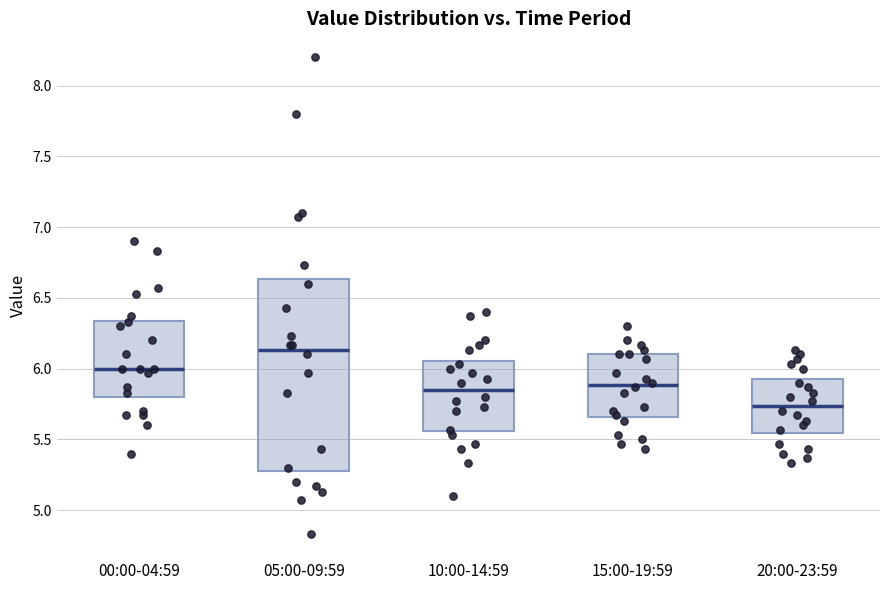

Reading left to right, read every box against the y-axis: the position of its median line, the range the box covers, and the ends of its whiskers. The values are not printed on the chart, so give them approximately, as read against the axis.

00:00-04:59: median 6.00, box 5.80 to 6.35, whiskers 5.40 to 6.90
05:00-09:59: median 6.15, box 5.30 to 6.65, whiskers 4.85 to 8.20
10:00-14:59: median 5.85, box 5.55 to 6.05, whiskers 5.10 to 6.40
15:00-19:59: median 5.90, box 5.65 to 6.10, whiskers 5.45 to 6.30
20:00-23:59: median 5.75, box 5.55 to 5.95, whiskers 5.35 to 6.15